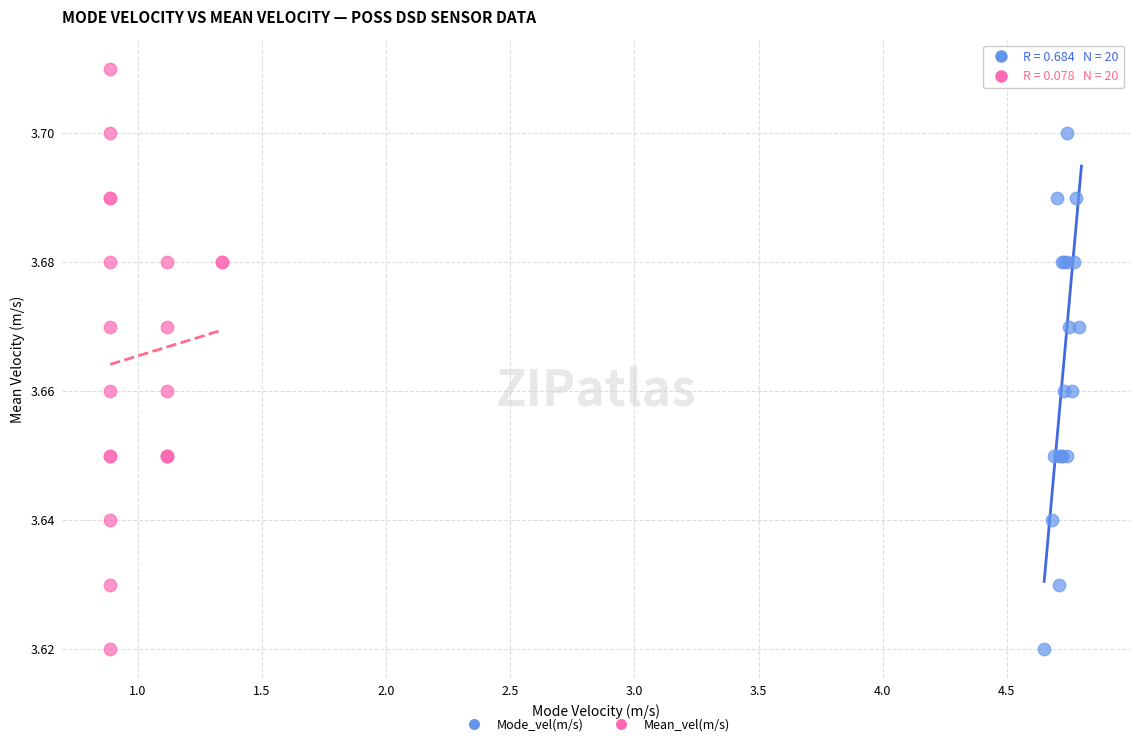

What are all the series names shown in the legend?

Mode_vel(m/s), Mean_vel(m/s)